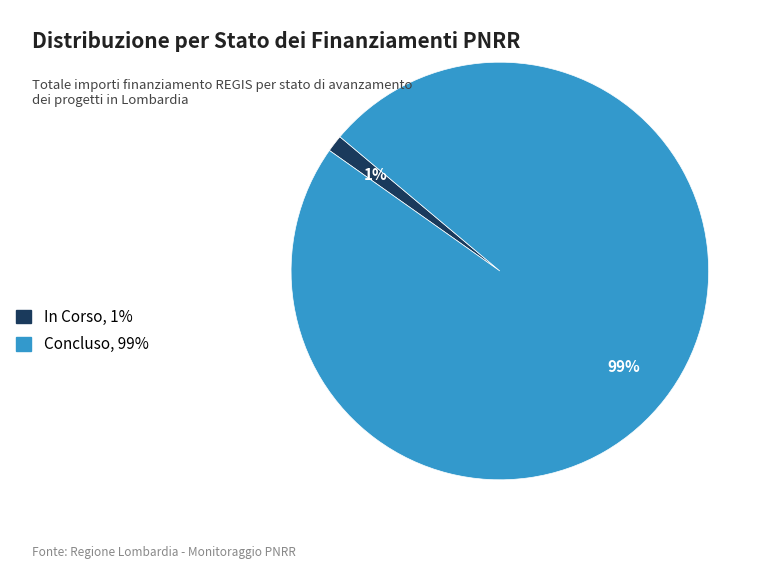

Is it true that Concluso, 99% is 99% of the pie?

True